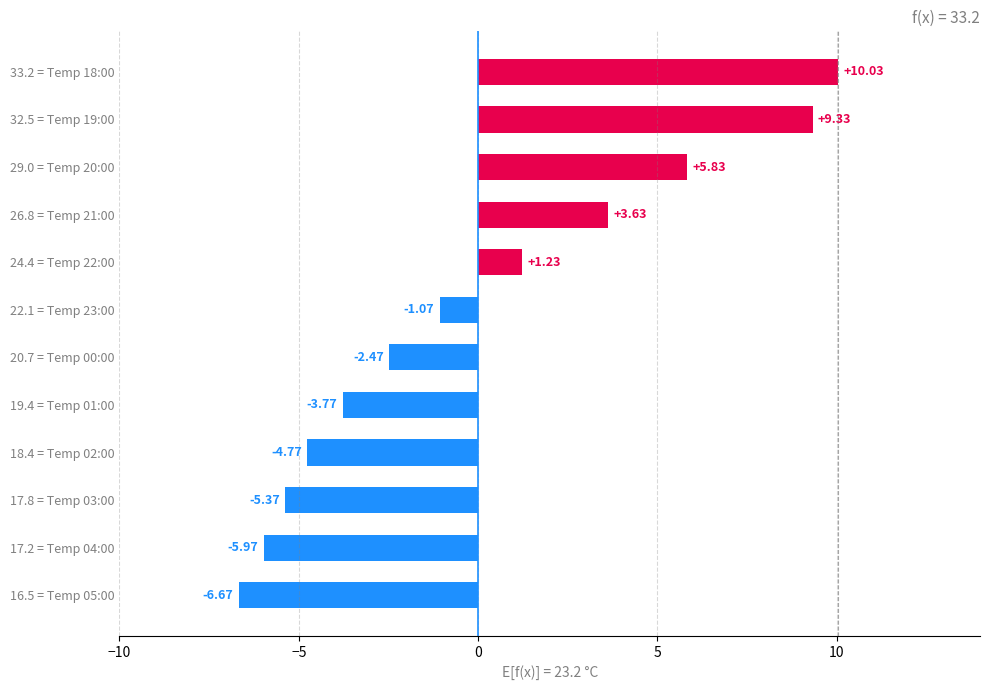

What is the difference between the values at 26.8 = Temp 21:00 and 33.2 = Temp 18:00?

6.4